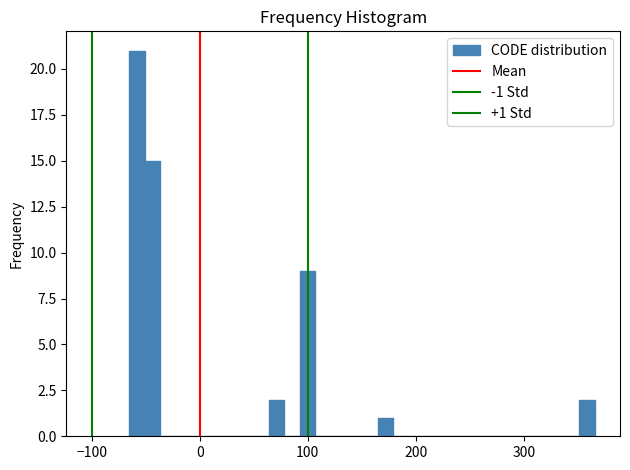

Around what value on the x-axis is the tallest bar? Give the approximate position of its centre, as read against the axis.

-60